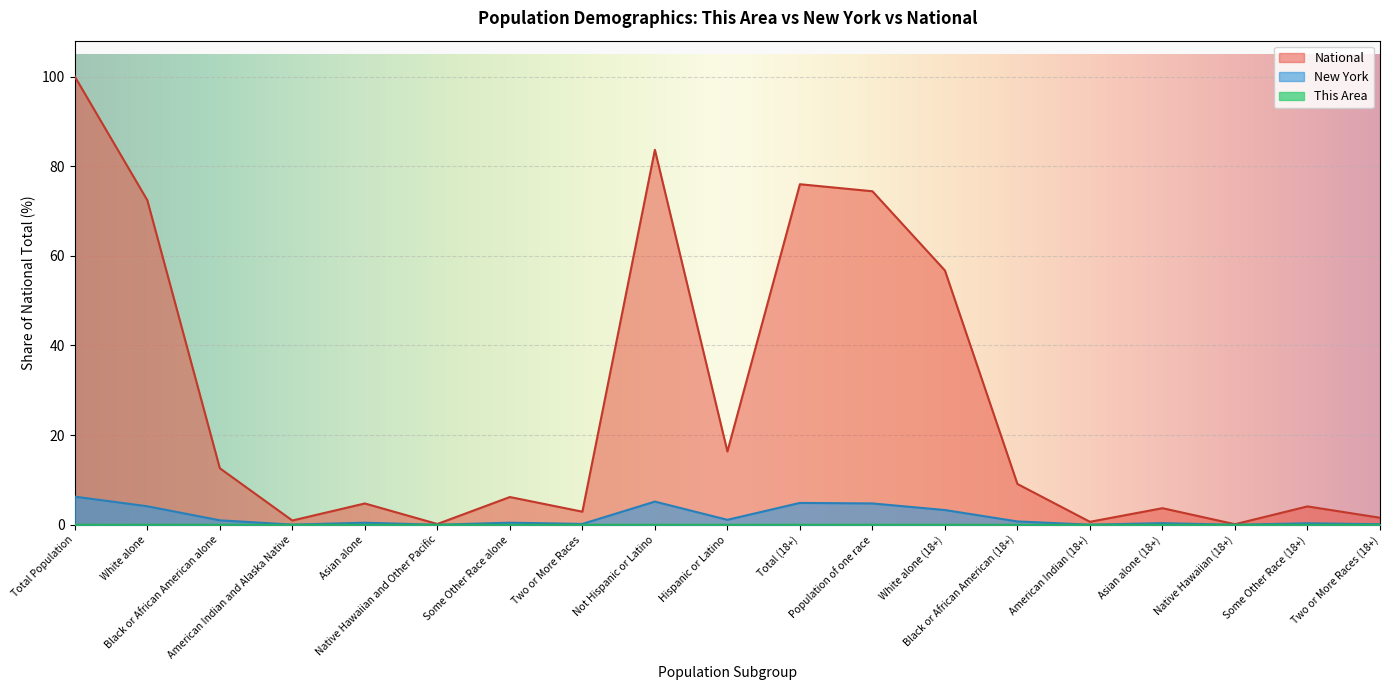

In This Area, how many points are higher than both neighbors (excluding endpoints)?

4